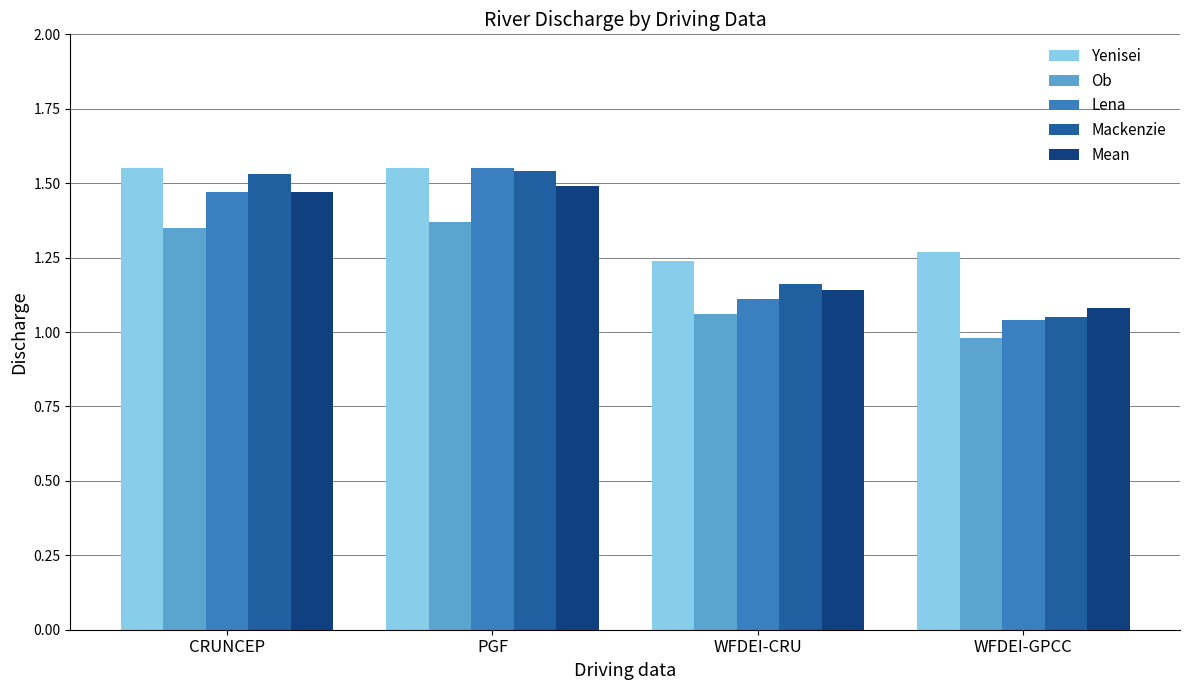

Are the bars grouped side by side (vs. stacked)?

Yes